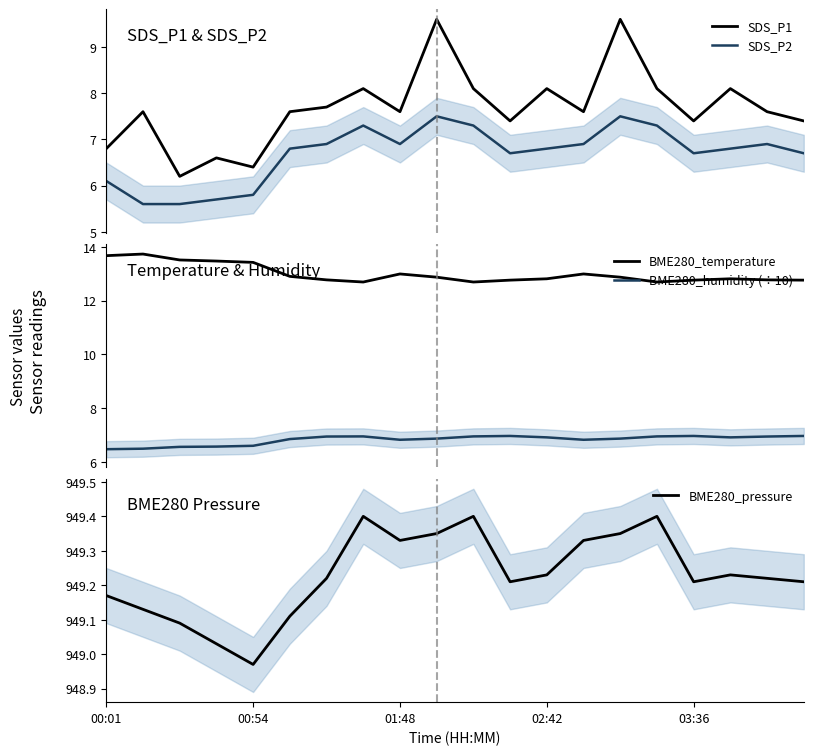

What is the maximum value for BME280_pressure?

949.4